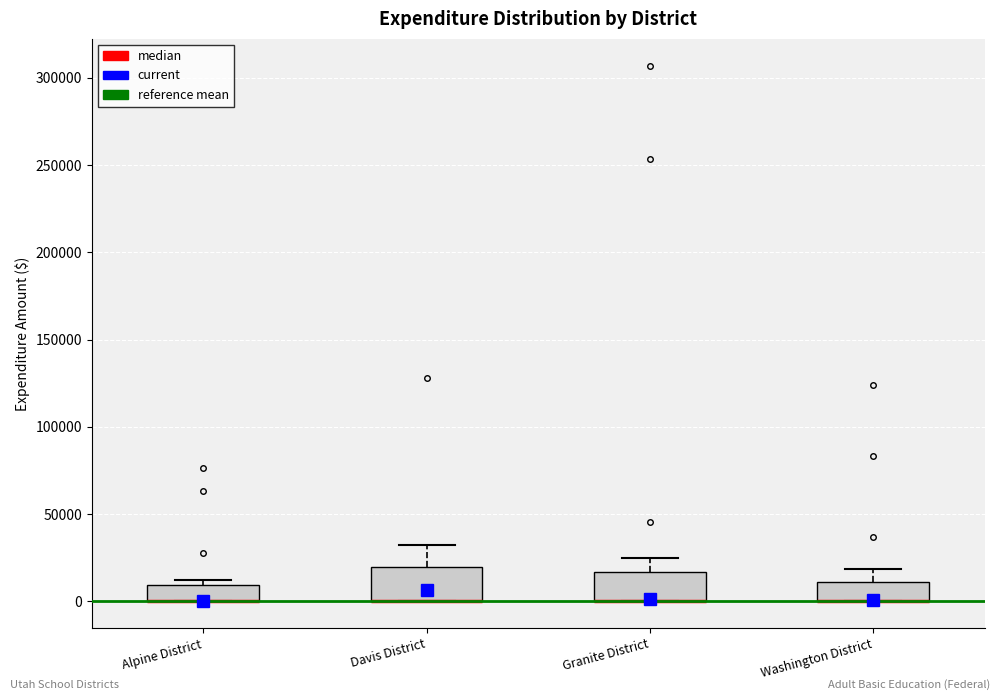

Reading left to right, transcribe this box plot: for each box, give where its median line is, the range the box spans, and where its two whiskers end, as read against the y-axis. The values are not printed on the chart, so give them approximately, as read against the axis.

Alpine District: median 0 (drawn on the box's lower edge), box 0 to 10000, whiskers 0 to 10000 (just above the box's upper edge)
Davis District: median 0 (drawn on the box's lower edge), box 0 to 20000, whiskers 0 to 30000
Granite District: median 0 (drawn on the box's lower edge), box 0 to 15000, whiskers 0 to 25000
Washington District: median 0 (drawn on the box's lower edge), box 0 to 10000, whiskers 0 to 20000